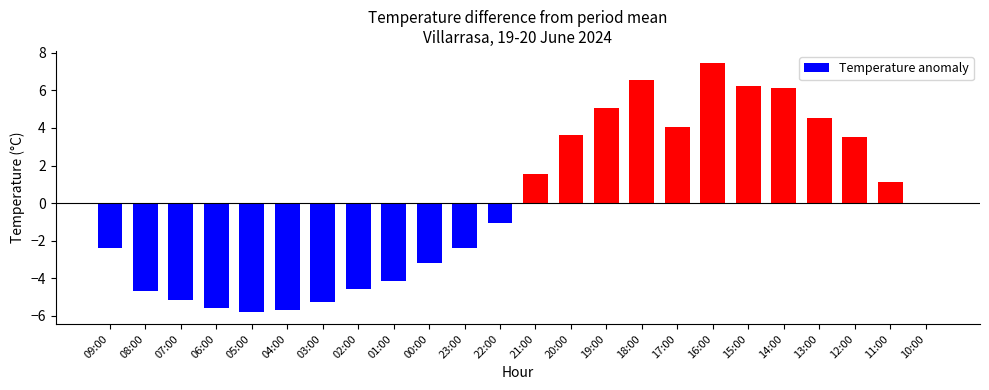

How many values are above zero?

11